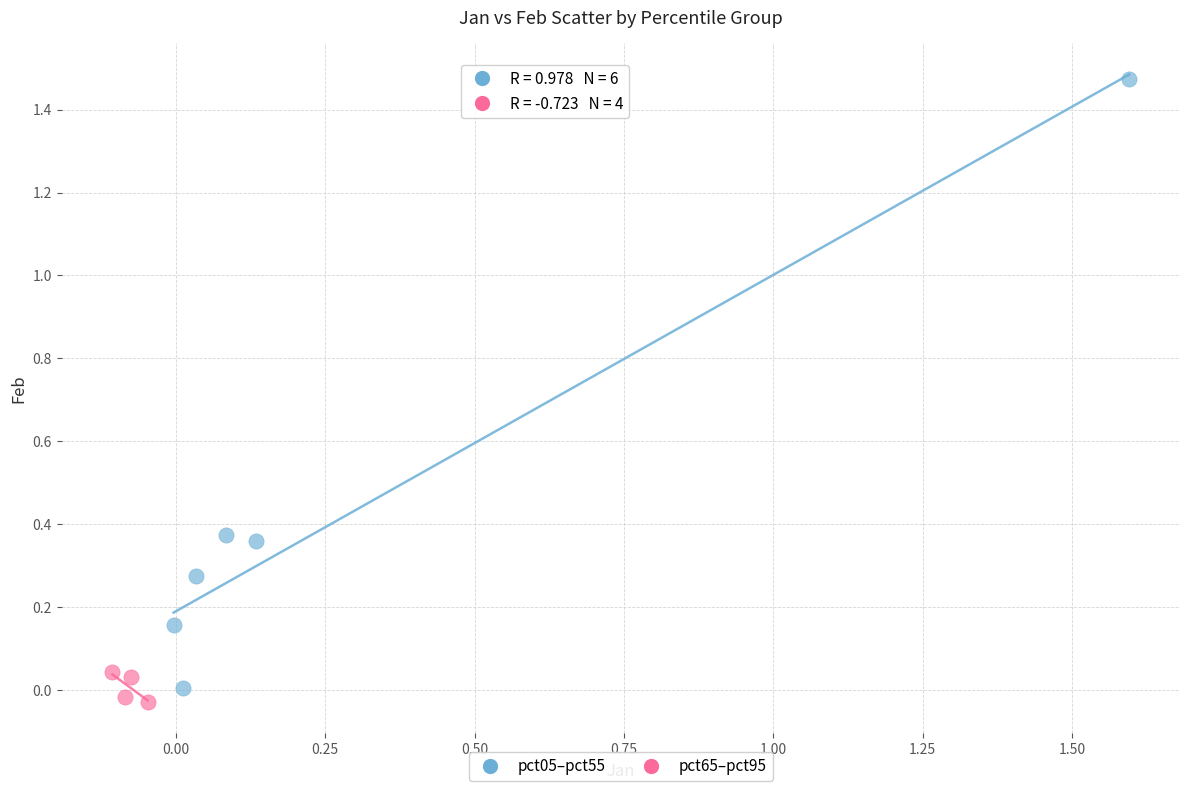

Which series contains the highest Y value?

pct05–pct55